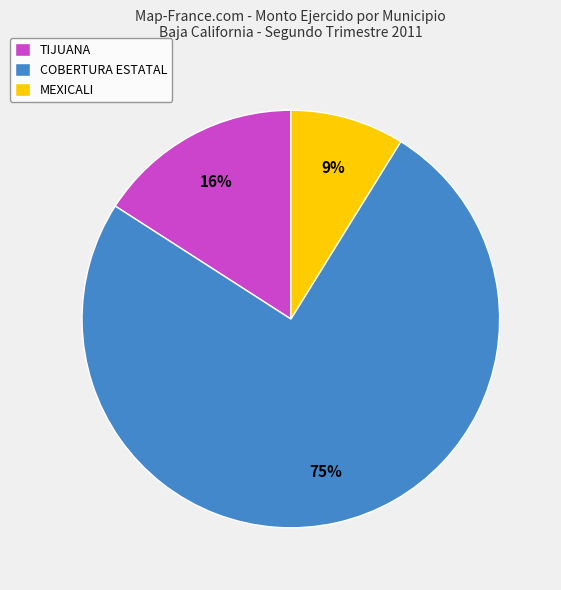

True or false: MEXICALI accounts for 1% of the total.

False